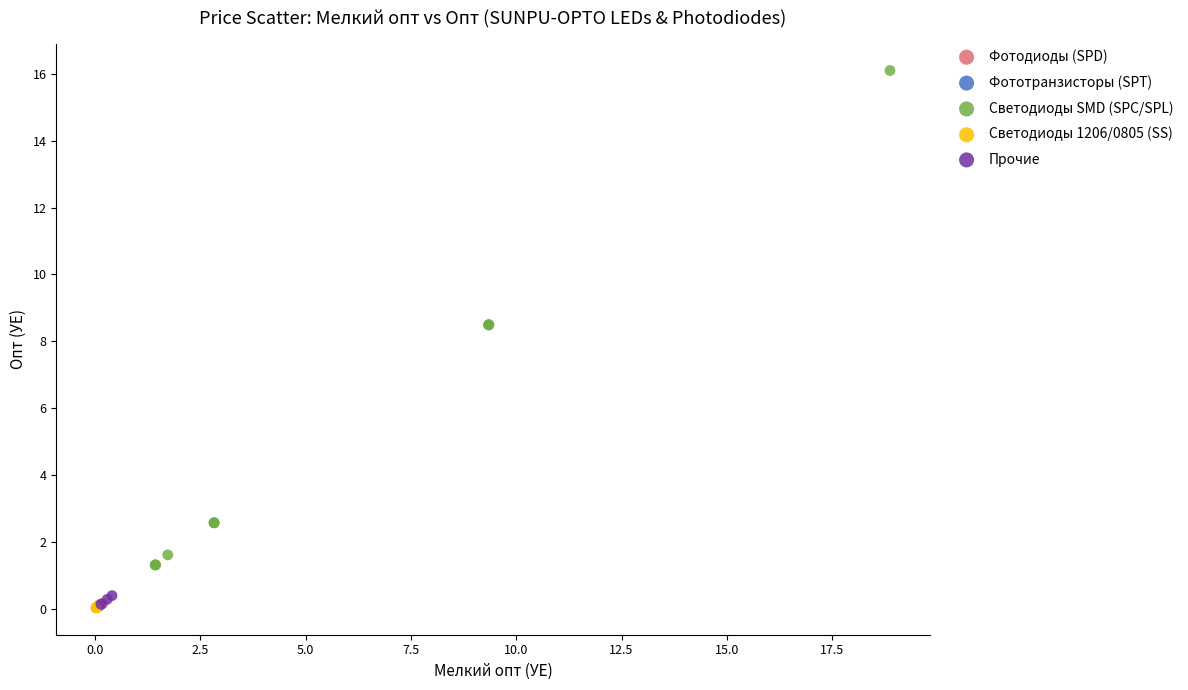

Which series reaches the maximum Y coordinate?

Светодиоды SMD (SPC/SPL)